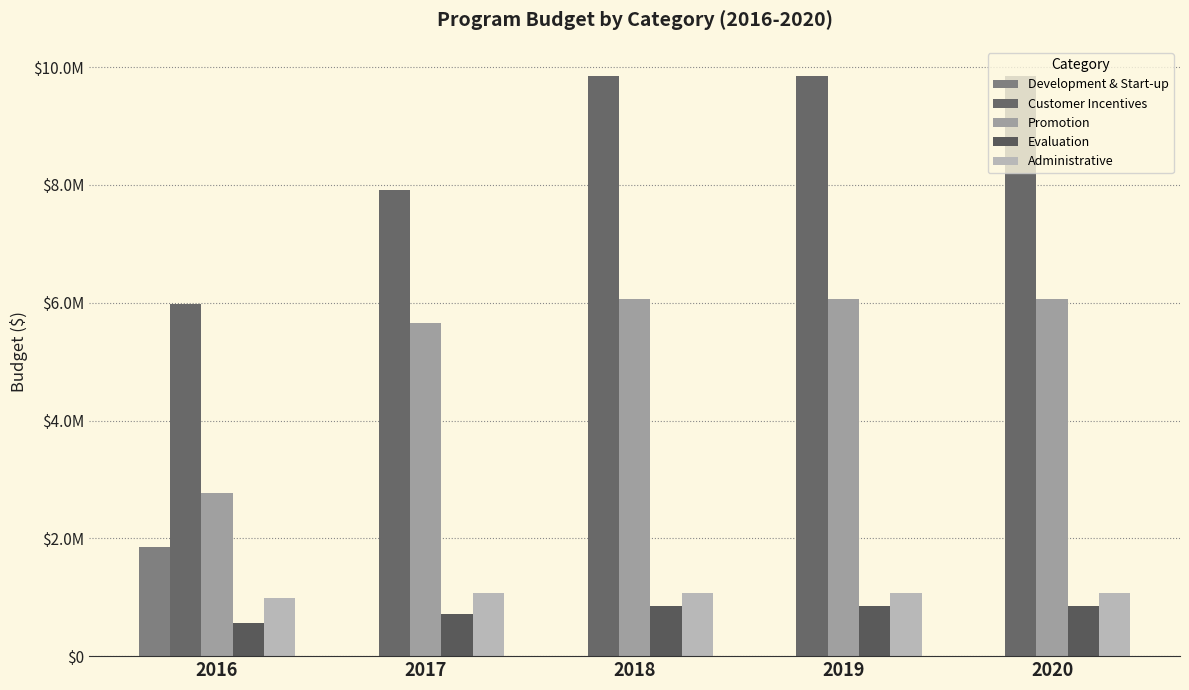

Are the bars grouped side by side (vs. stacked)?

Yes